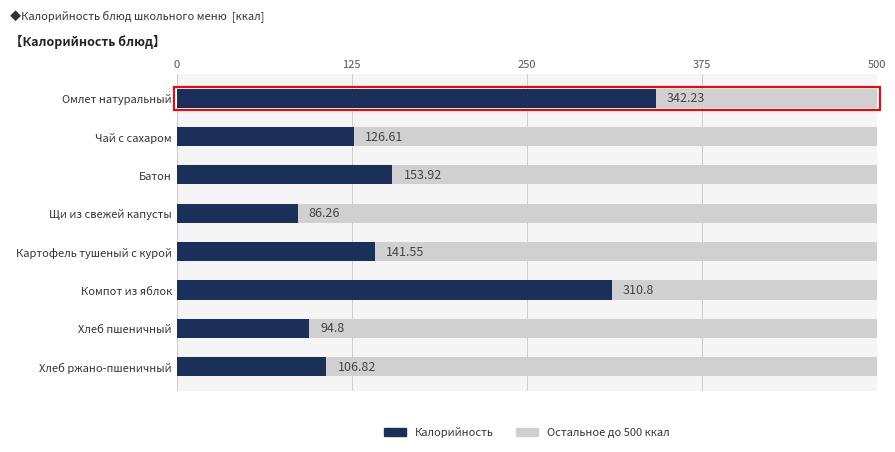

What is the total value across all series at Хлеб ржано-пшеничный?

500.0